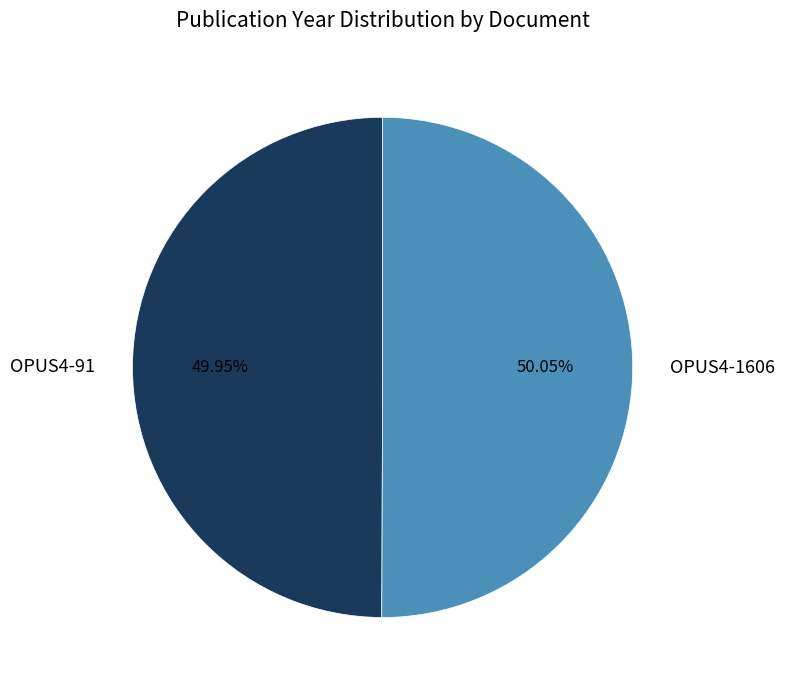

Do OPUS4-91 and OPUS4-1606 together represent more than half of the pie?

Yes